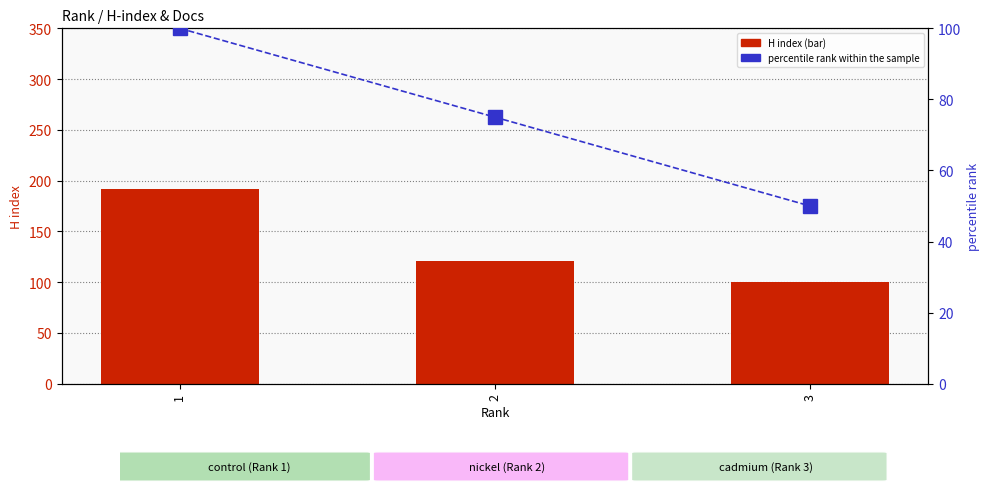

Count the number of data series in this chart.

2